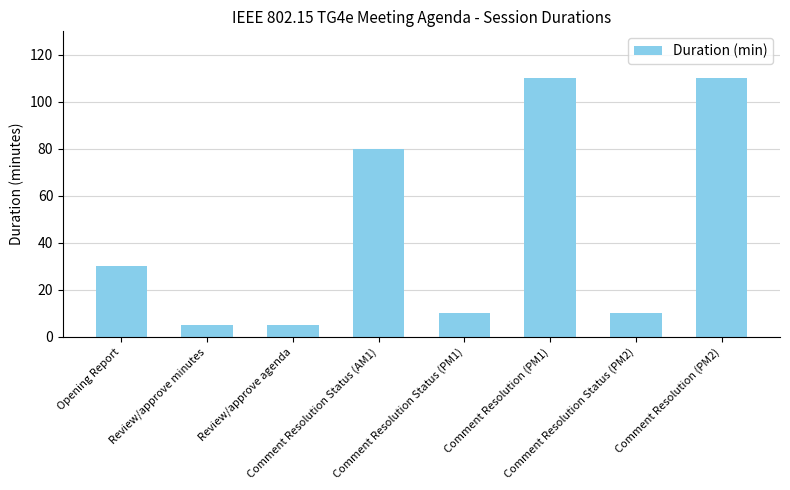

What is the sum of all values?

360